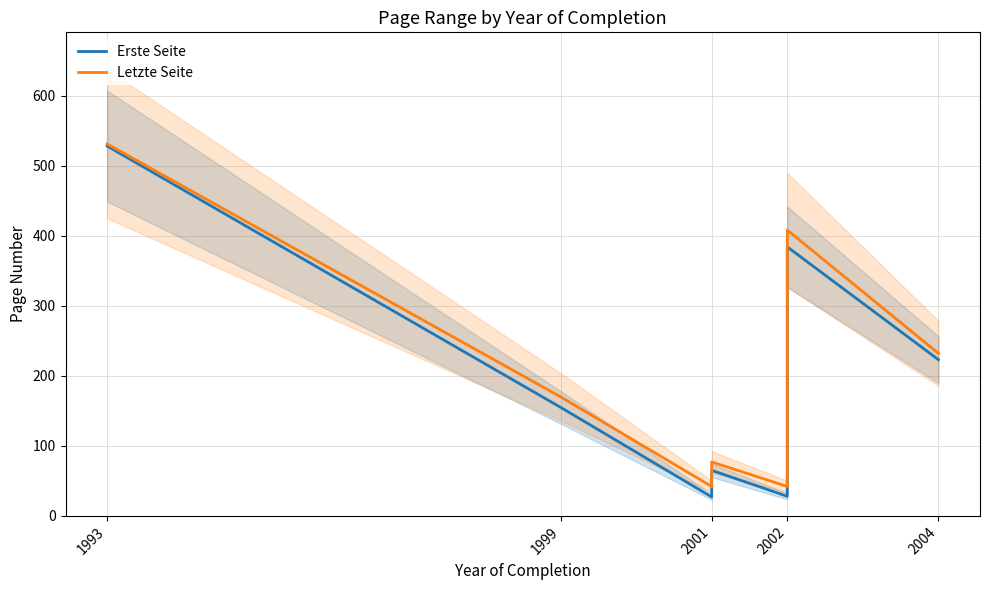

True or false: Letzte Seite and Erste Seite intersect in this chart.

False